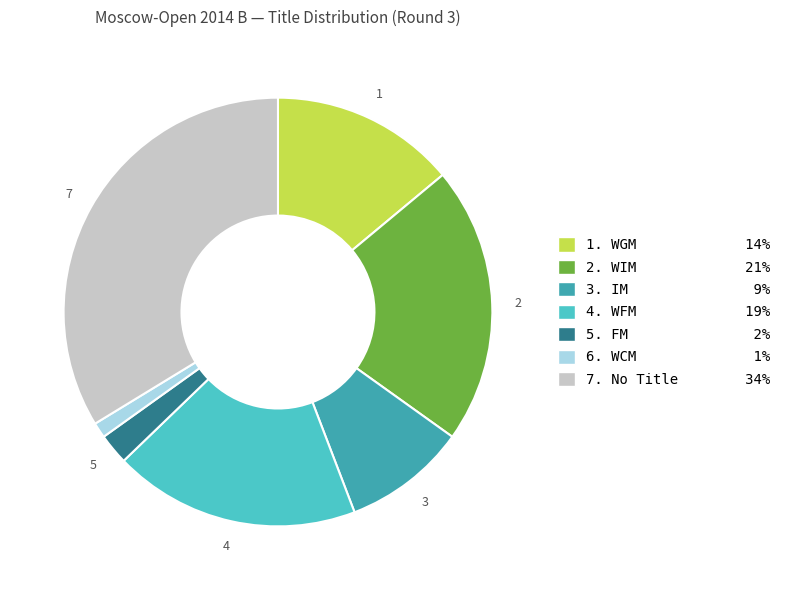

Is the sum of 5. FM 2% and 4. WFM 19% greater than half?

No